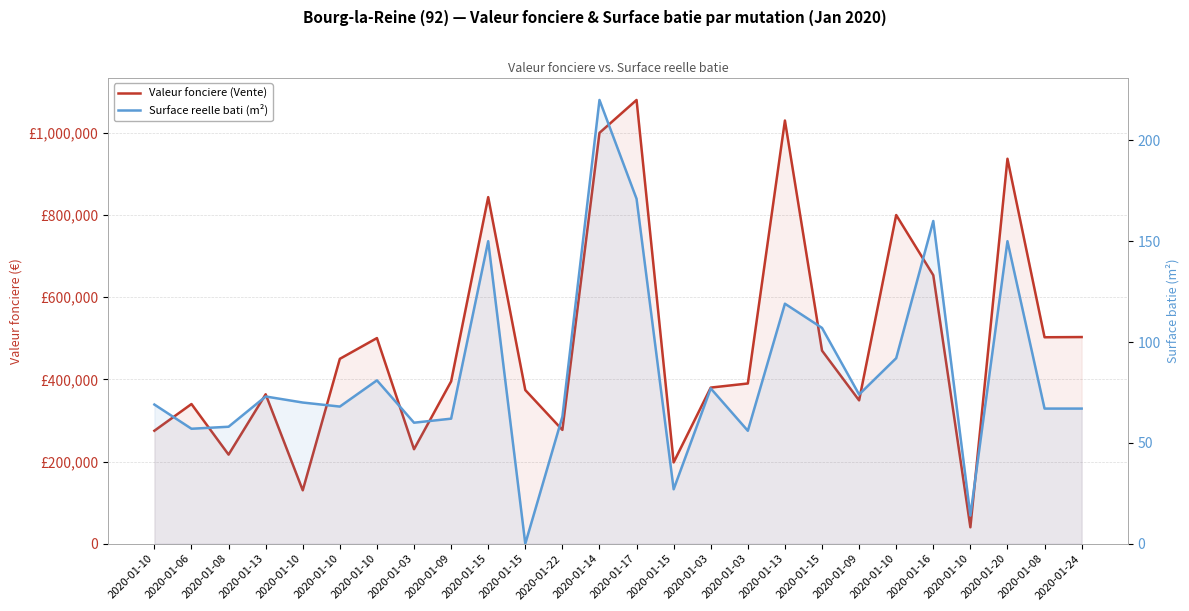

Read the Surface reelle bati (m²) value at 2020-01-08.

67